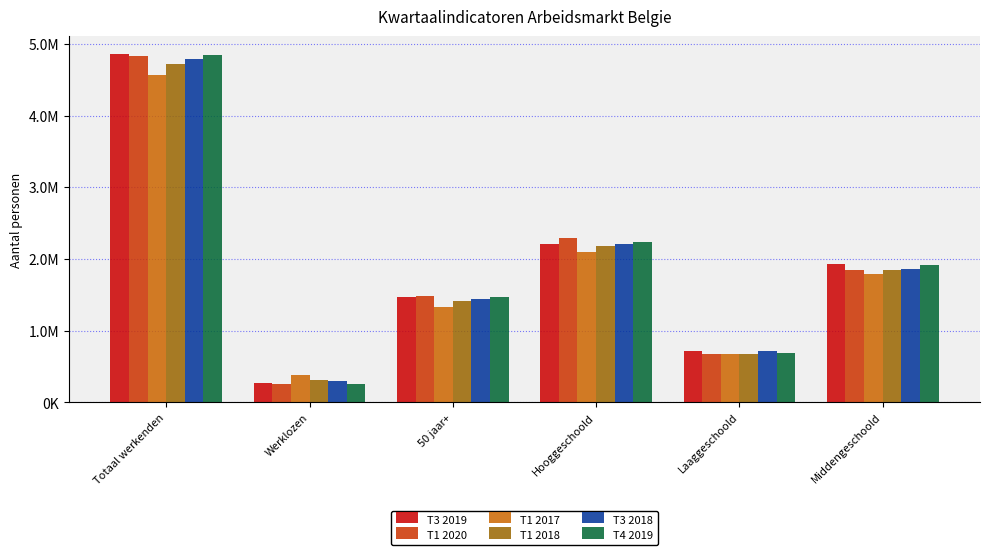

What position from the left is 50 jaar+?

3